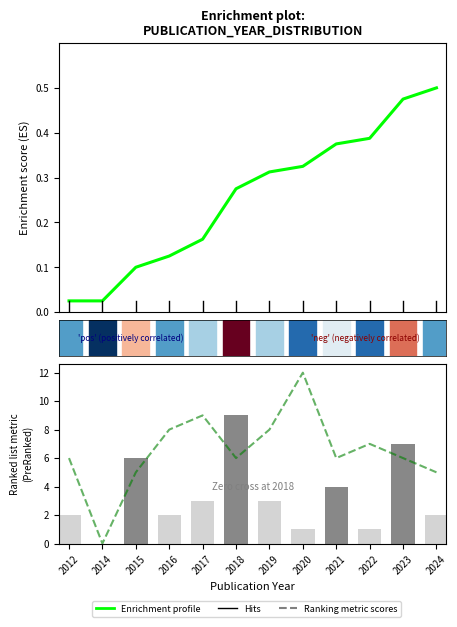

Are the bars grouped side by side (vs. stacked)?

Yes